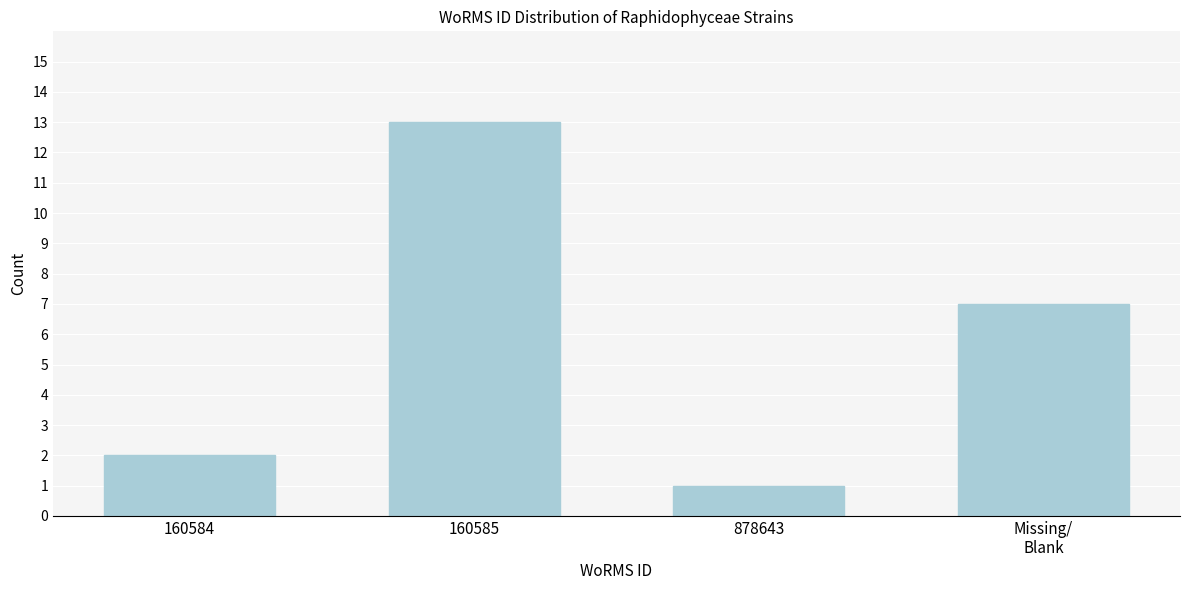

Reading right to left, list all the values displayed in this chart.

7	1	13	2